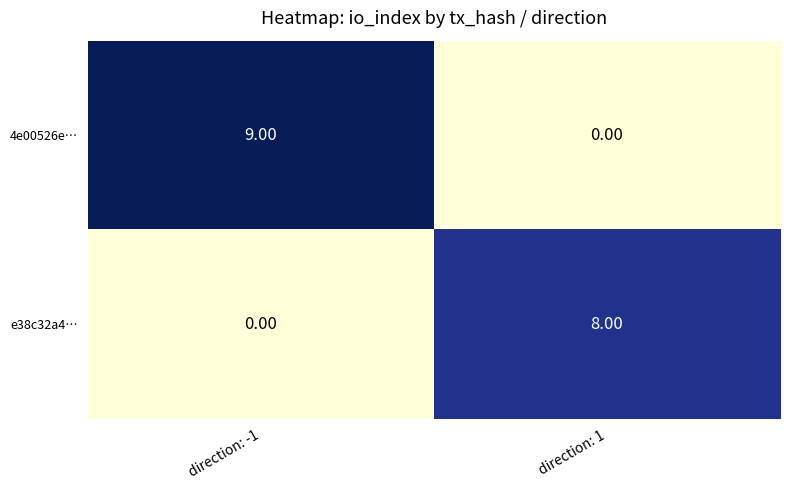

How many distinct data groups are displayed?

2